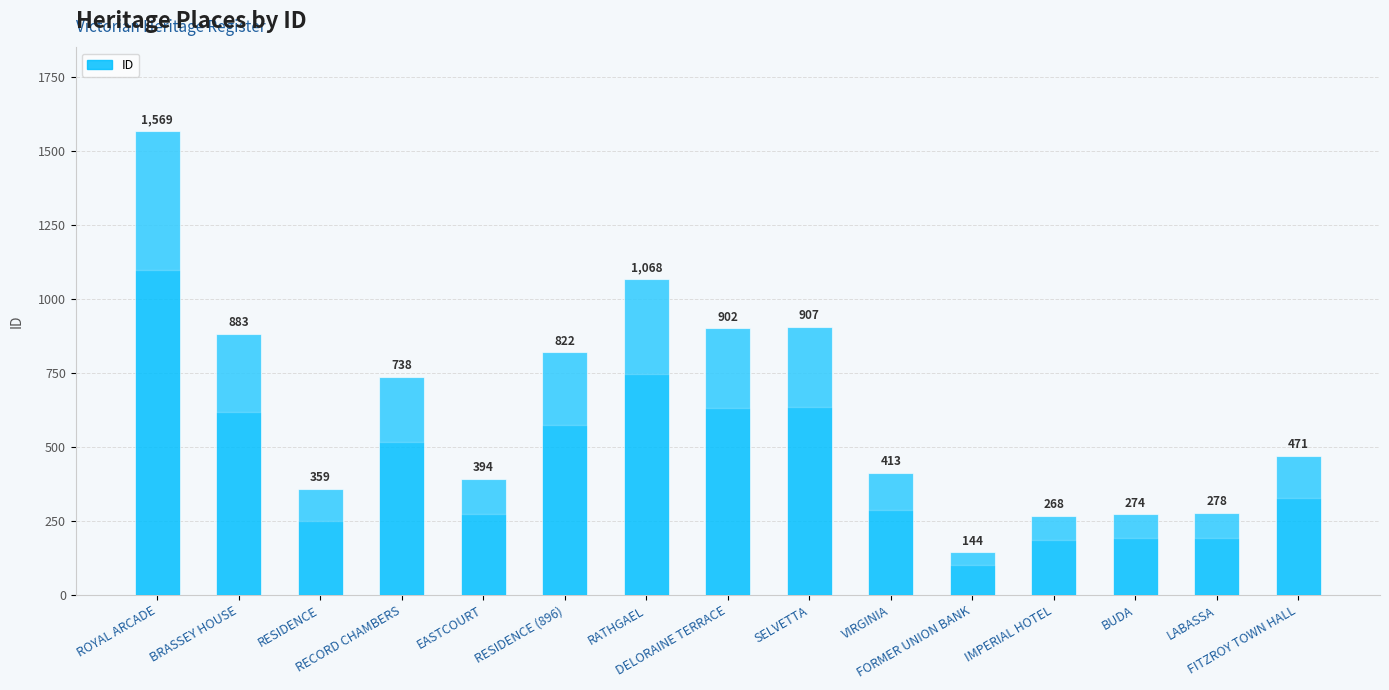

Is it true that the value at BRASSEY HOUSE is 883?

True